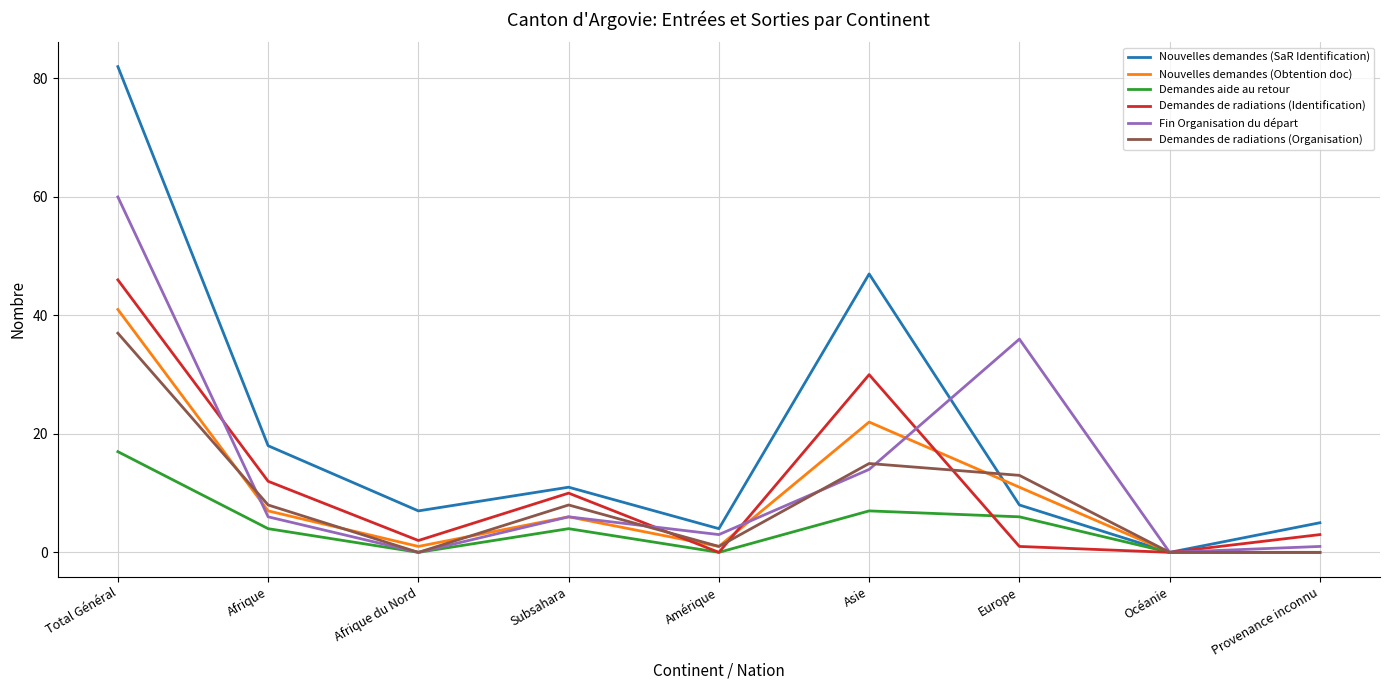

How many lines are shown in the chart?

6